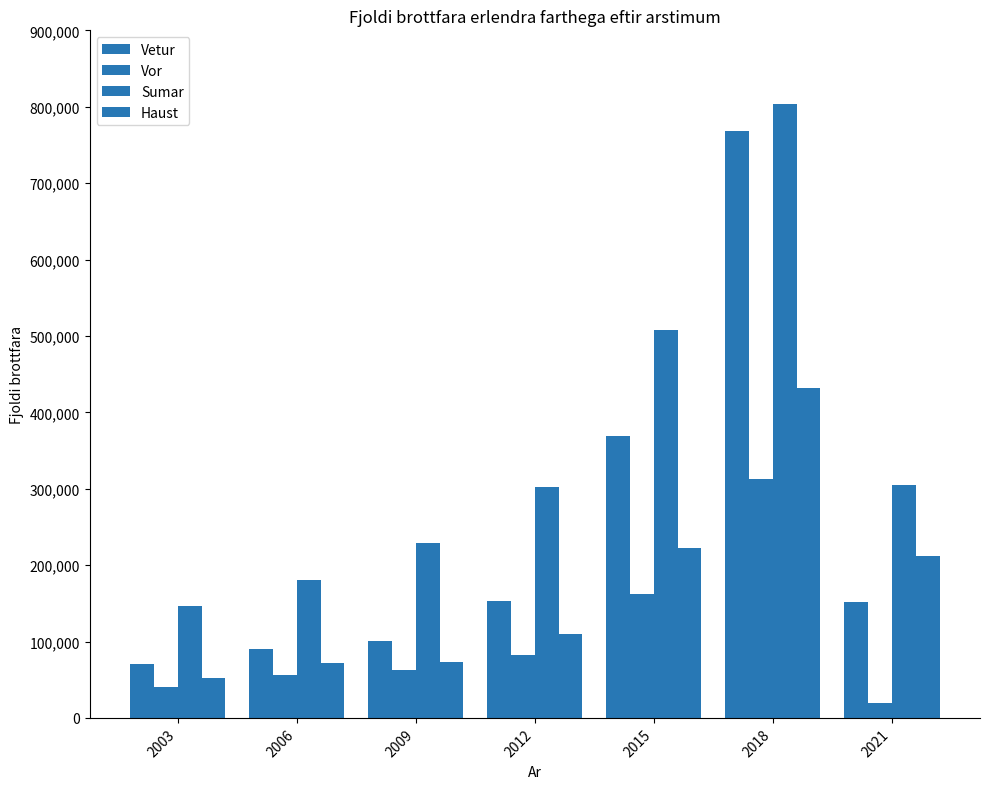

Is it true that Vor equals 203331 at 2018?

False